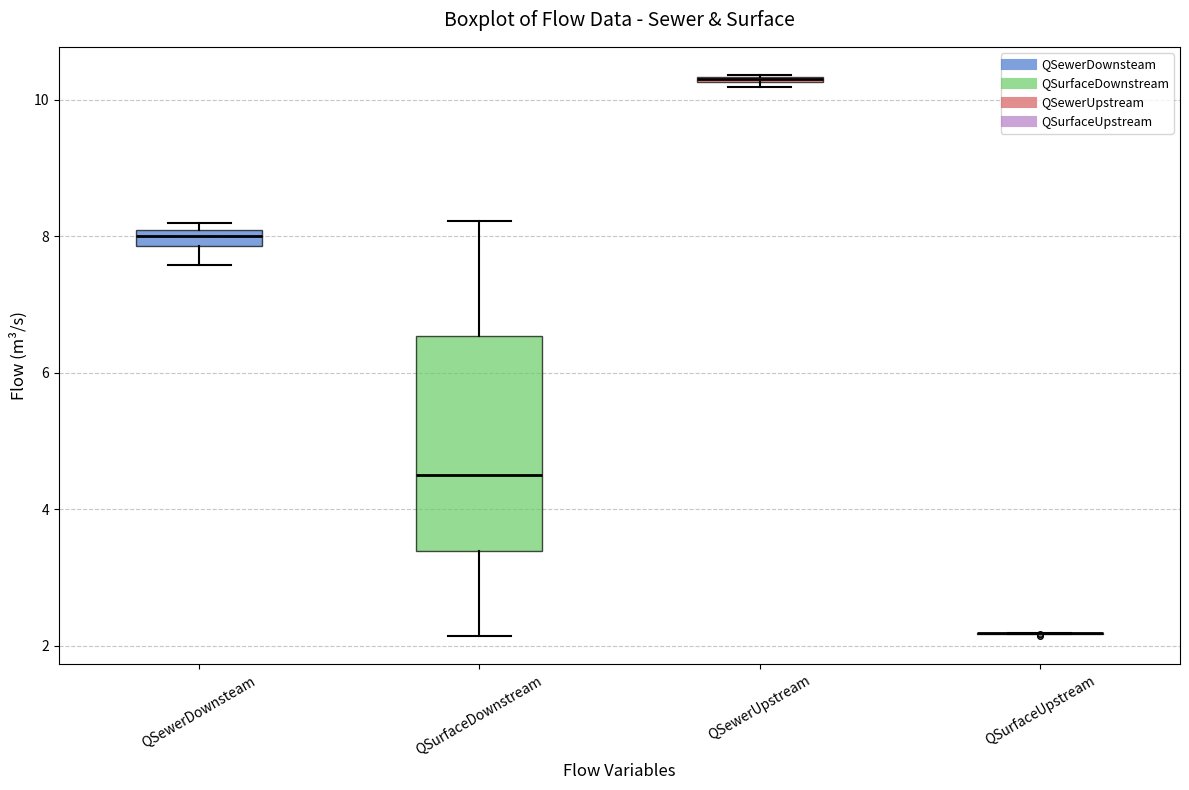

Comparing the boxes themselves (not the whiskers), which one is the tallest?

QSurfaceDownstream